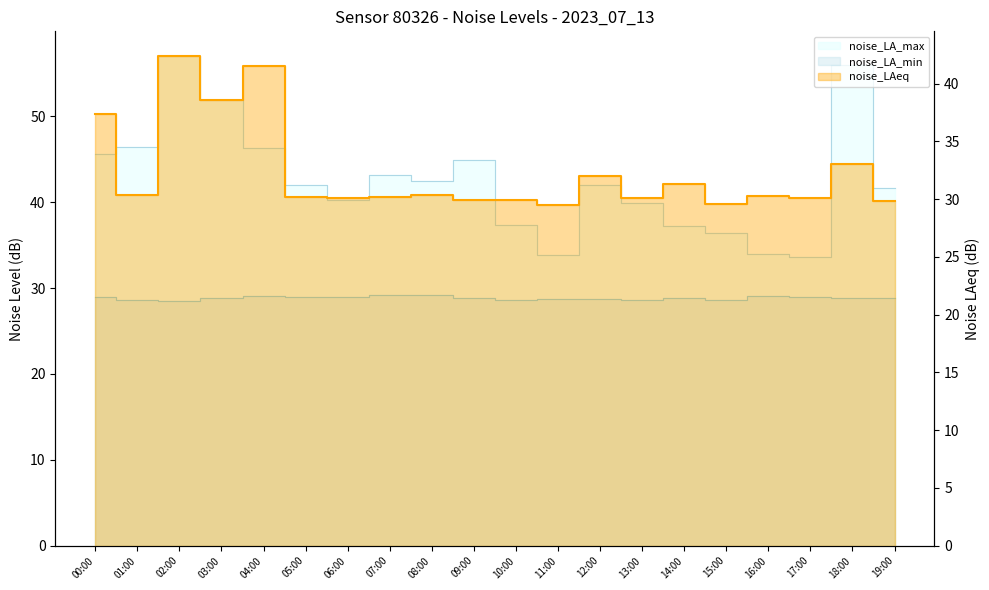

The noise_LAeq series shows 29.5 at 11:00. True or false?

True